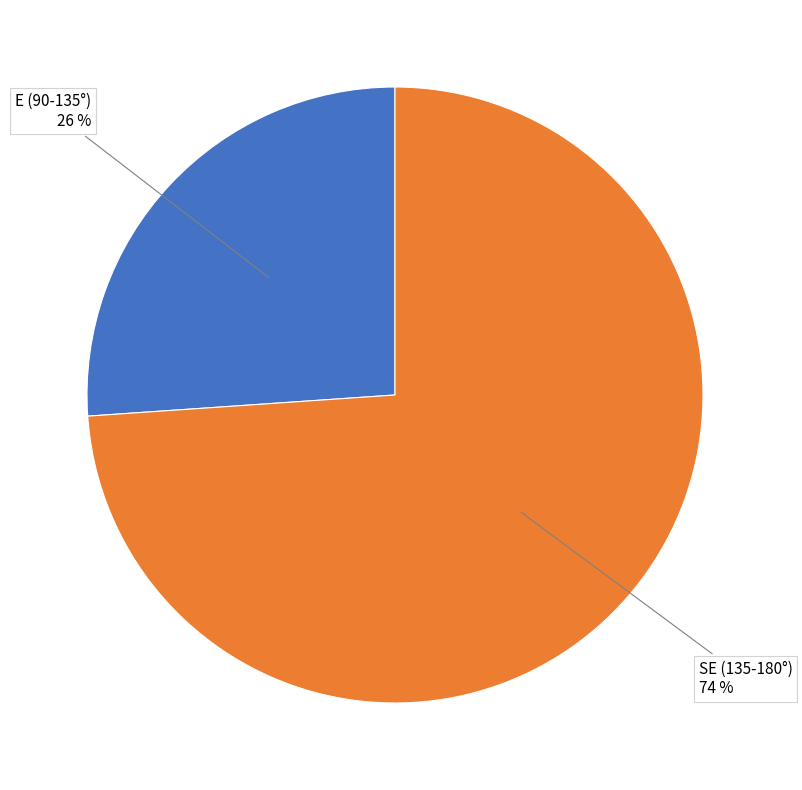

What is the ratio of the value at SE (135-180°) to the value at E (90-135°)?

2.8